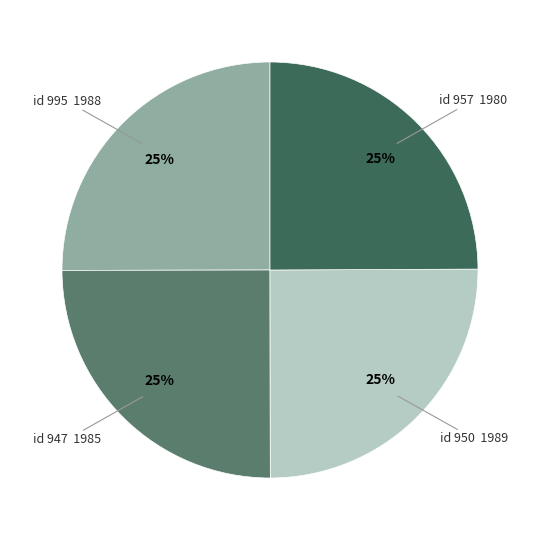

Count the number of slices in the pie.

4